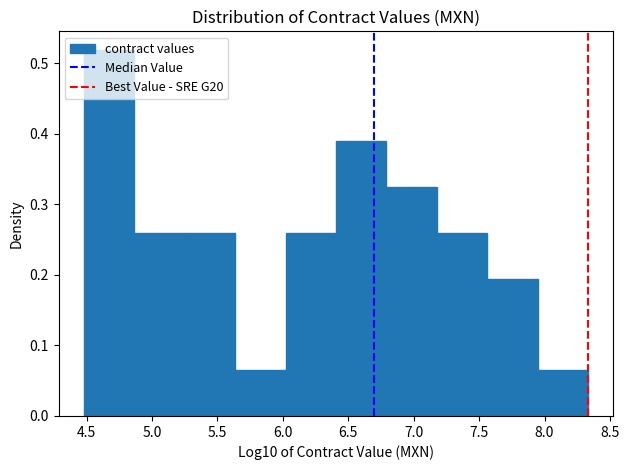

Reading left to right, transcribe this chart: for each bar, give the range it covers on the x-axis and its height. Neither the bar edges nor the heights are printed on the chart, so give them approximately, as read against the axes.

4.50 to 4.85: 0.52
4.85 to 5.25: 0.26
5.25 to 5.65: 0.26
5.65 to 6.00: 0.06
6.00 to 6.40: 0.26
6.40 to 6.80: 0.39
6.80 to 7.20: 0.32
7.20 to 7.55: 0.26
7.55 to 7.95: 0.19
7.95 to 8.35: 0.06